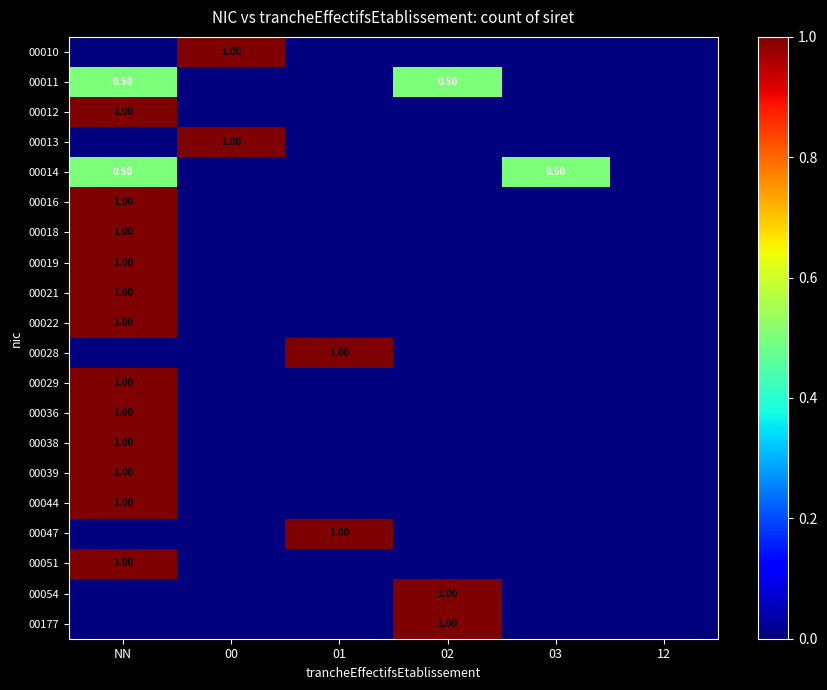

Rank the series at 01 from highest to lowest value.

00028, 00047, 00010, 00011, 00012, 00013, 00014, 00016, 00018, 00019, 00021, 00022, 00029, 00036, 00038, 00039, 00044, 00051, 00054, 00177